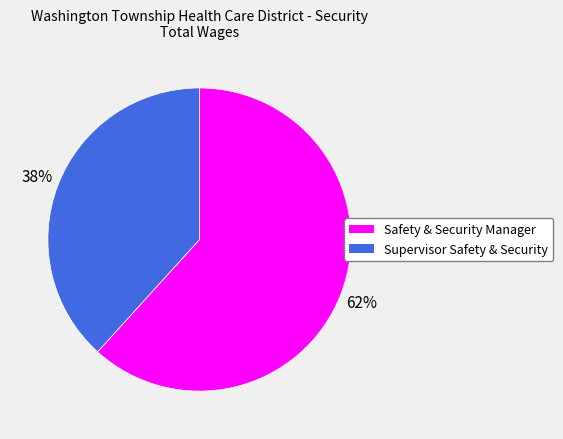

True or false: Supervisor Safety & Security accounts for 38% of the total.

True